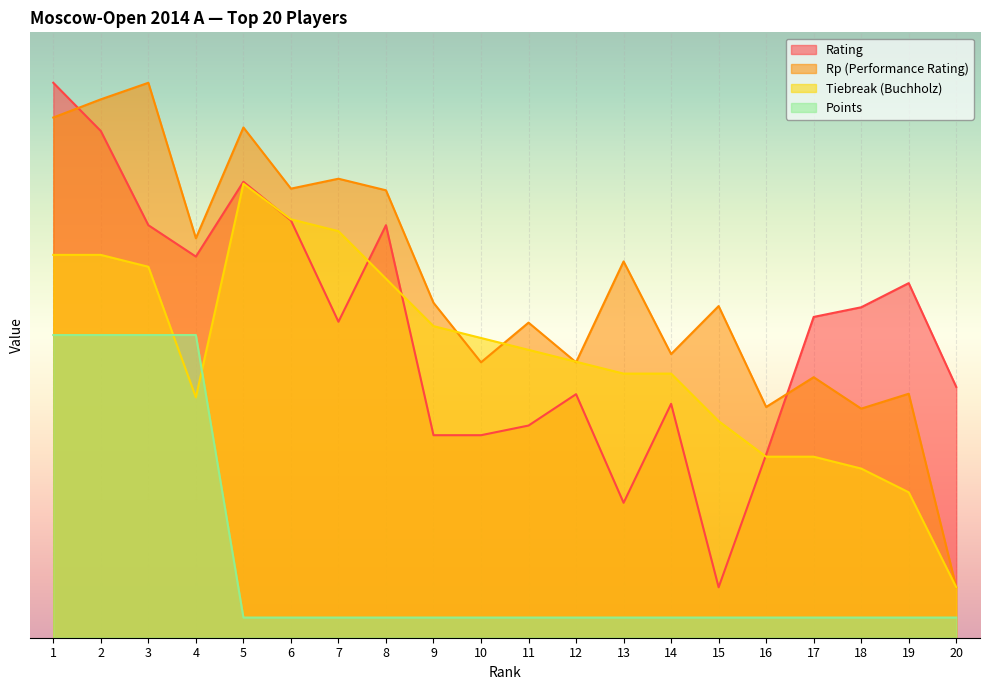

In Rp, how many points are lower than both neighbors (excluding endpoints)?

7